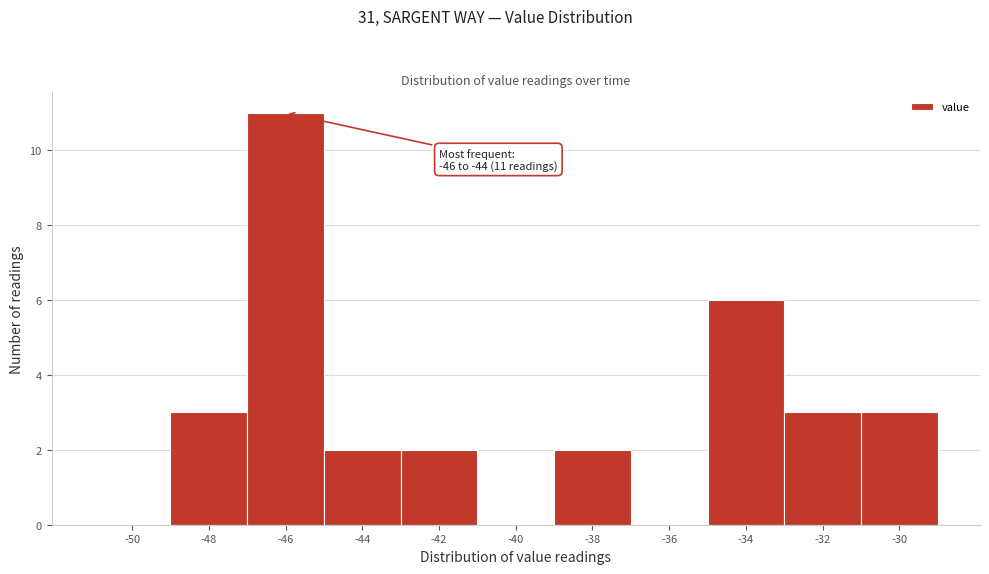

Reading left to right, transcribe all the data shown in this chart.

-50=0	-48=3	-46=11	-44=2	-42=2	-40=0	-38=2	-36=0	-34=6	-32=3	-30=3